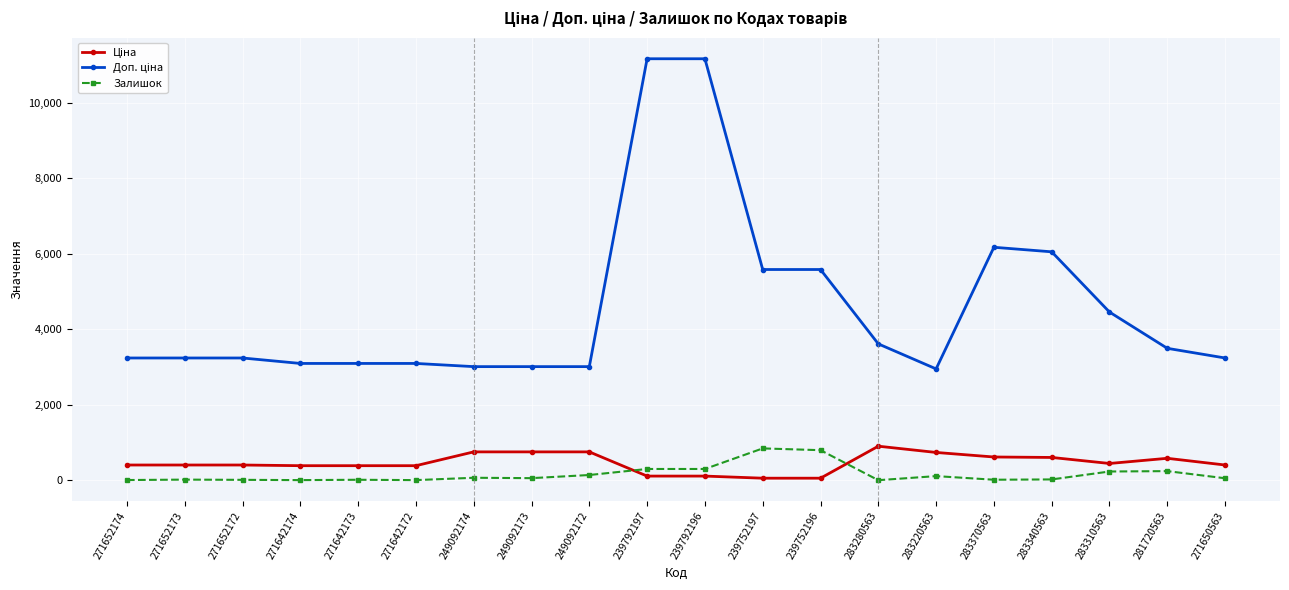

True or false: Залишок has more than 2 points higher than both neighbors.

True